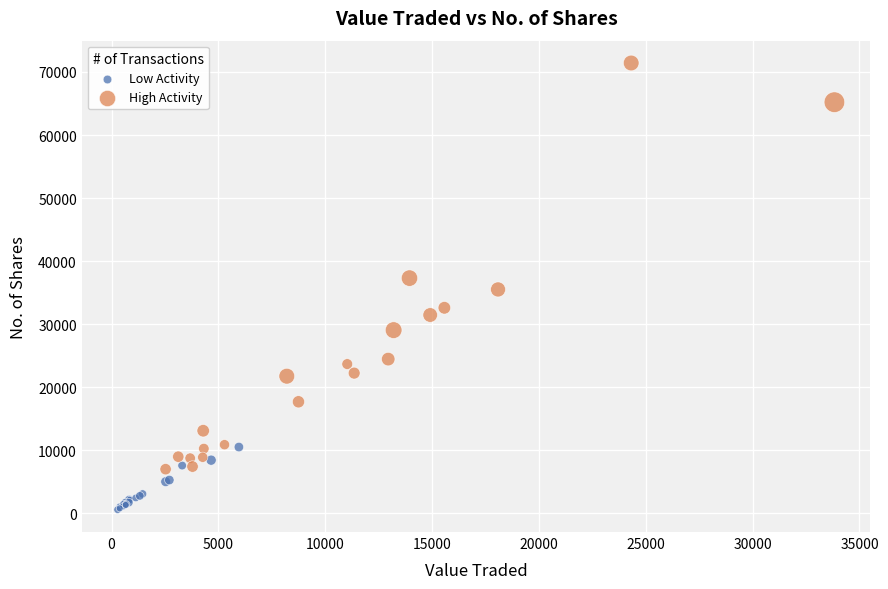

Which series contains the lowest Y value?

Low Activity